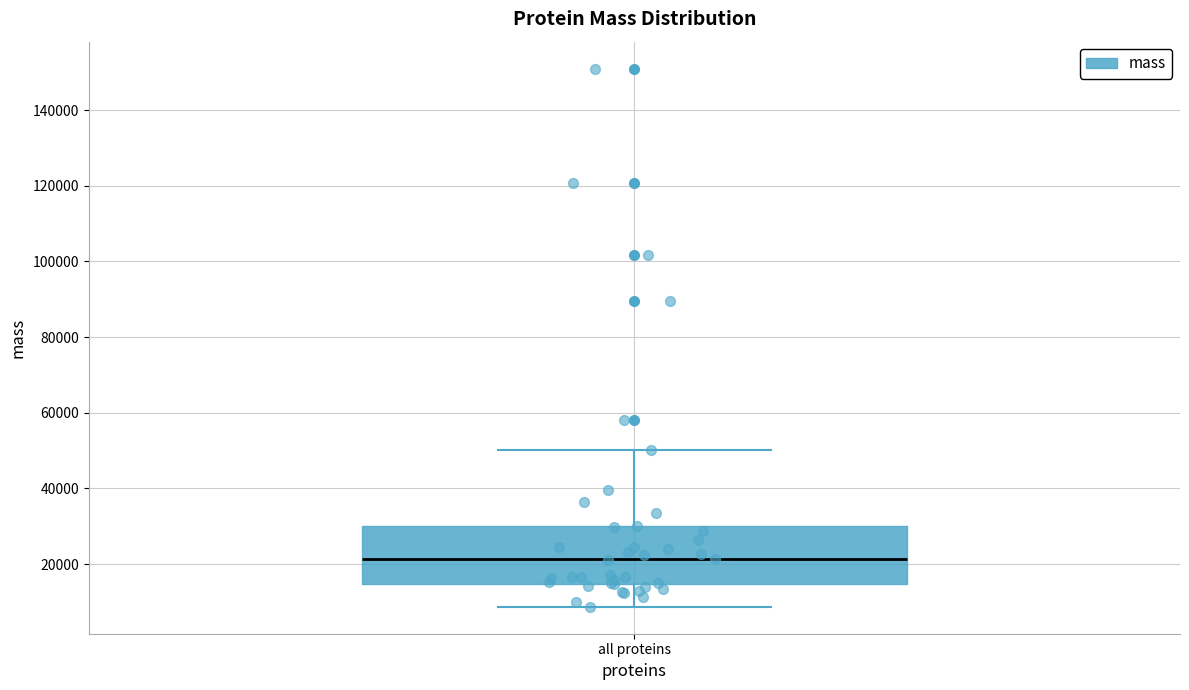

Where is the upper edge of the box for all proteins on the y-axis? The values are not printed on the chart, so give them approximately, as read against the axis.

30000